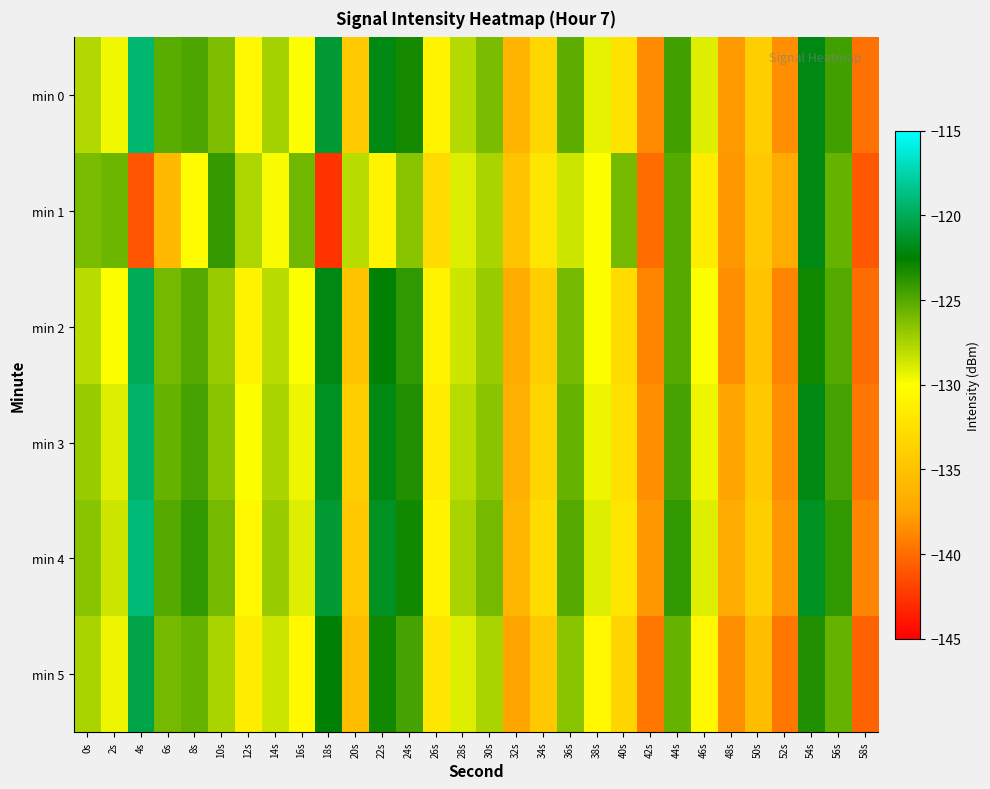

At which category is the sum across all series the highest?

54s